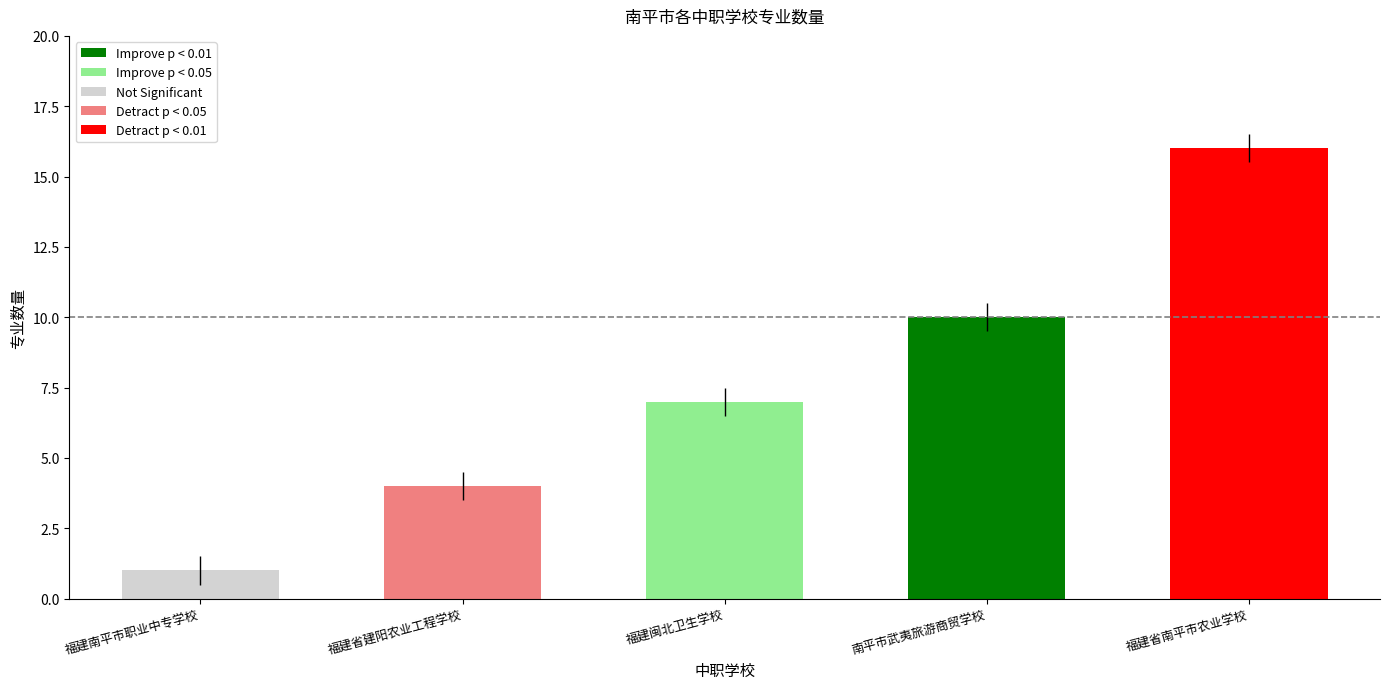

At which category does the chart reach its peak across all series?

福建省南平市农业学校